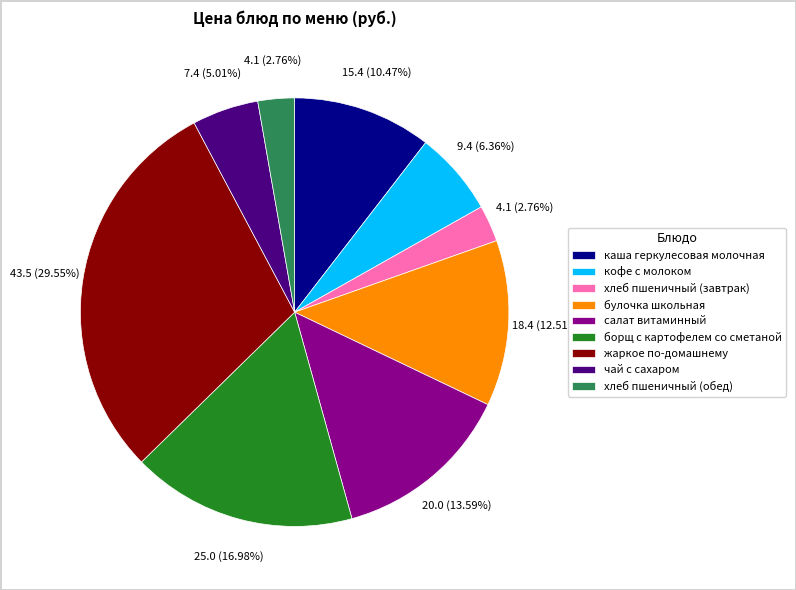

Is чай с сахаром the majority of the pie?

No